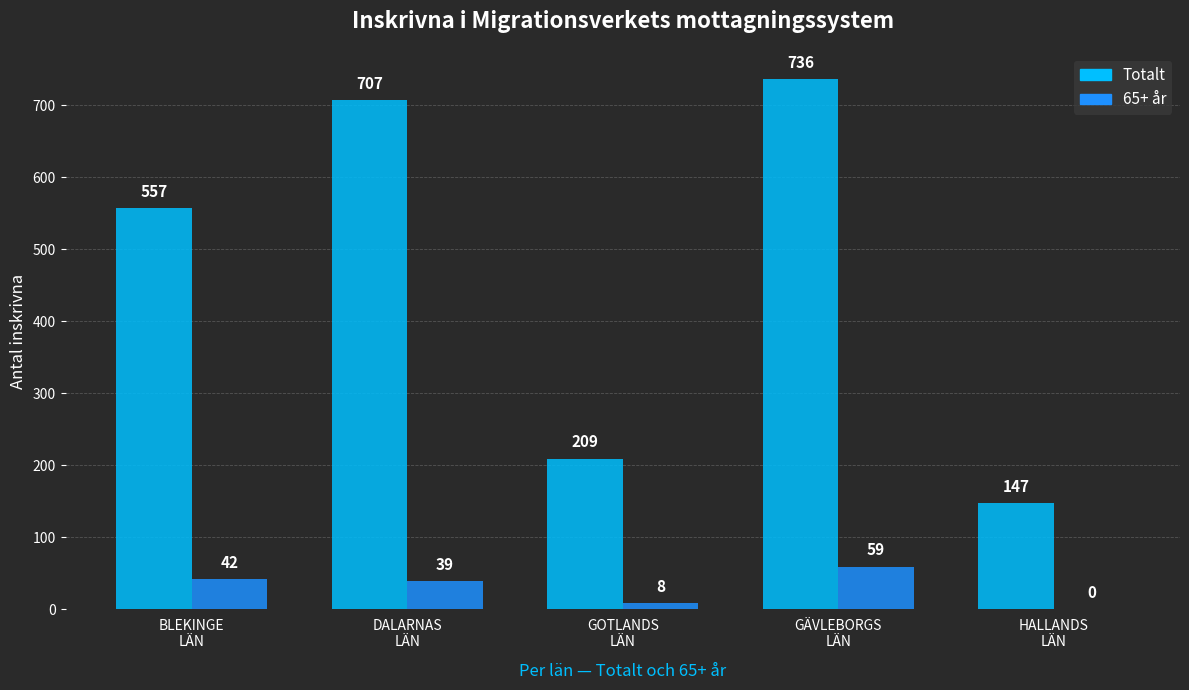

Which series has the largest total across all categories?

Totalt